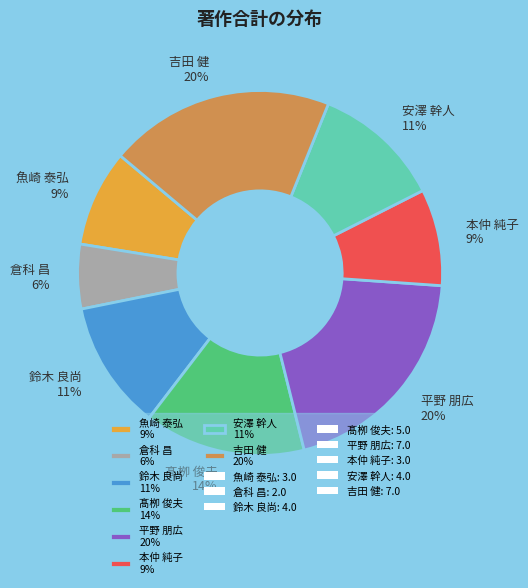

How many segments does this pie chart have?

8